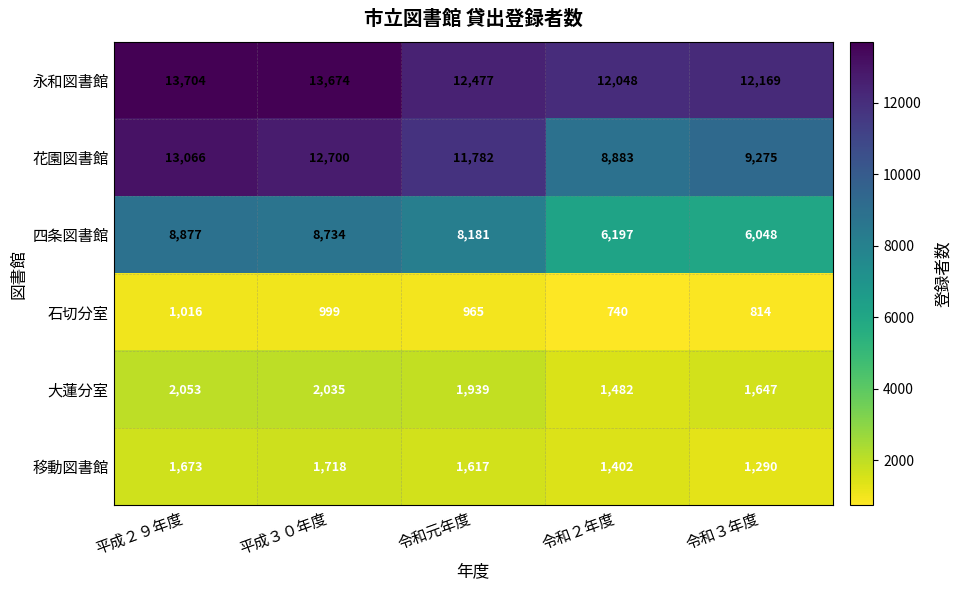

What is the sum of the 永和図書館 values at 平成２９年度 and 令和２年度?

25752